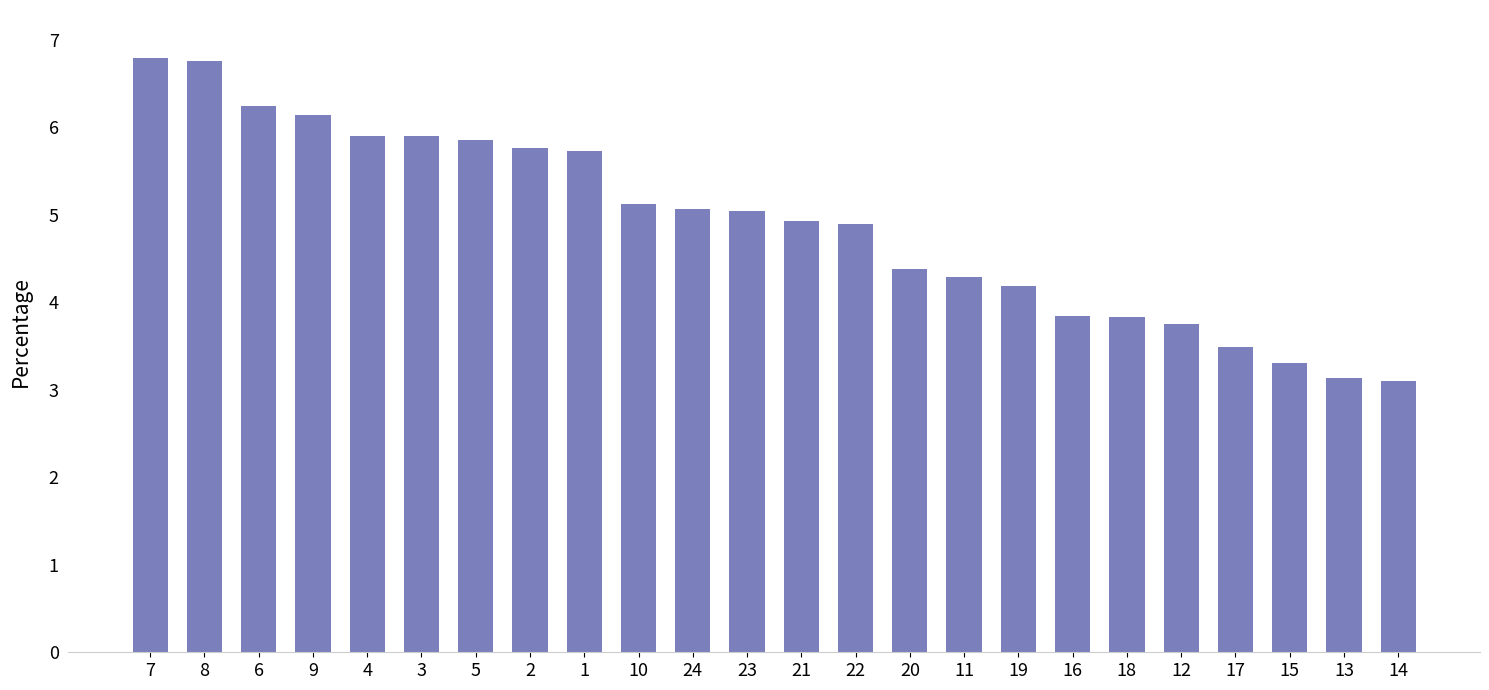

What is the difference between the values at 9 and 21?

1.2